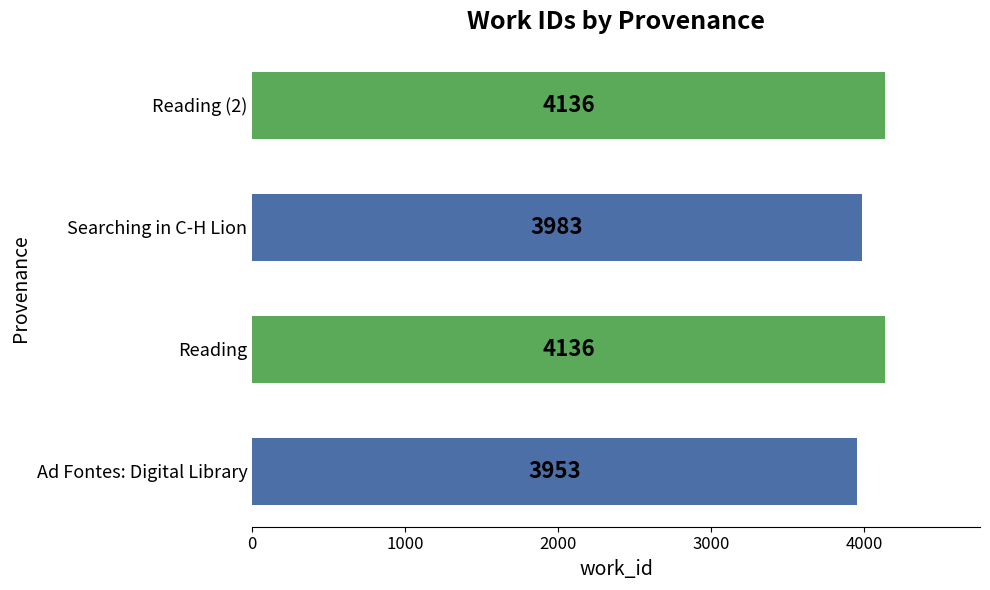

What is the change in value from Ad Fontes: Digital Library to Reading (2)?

+183